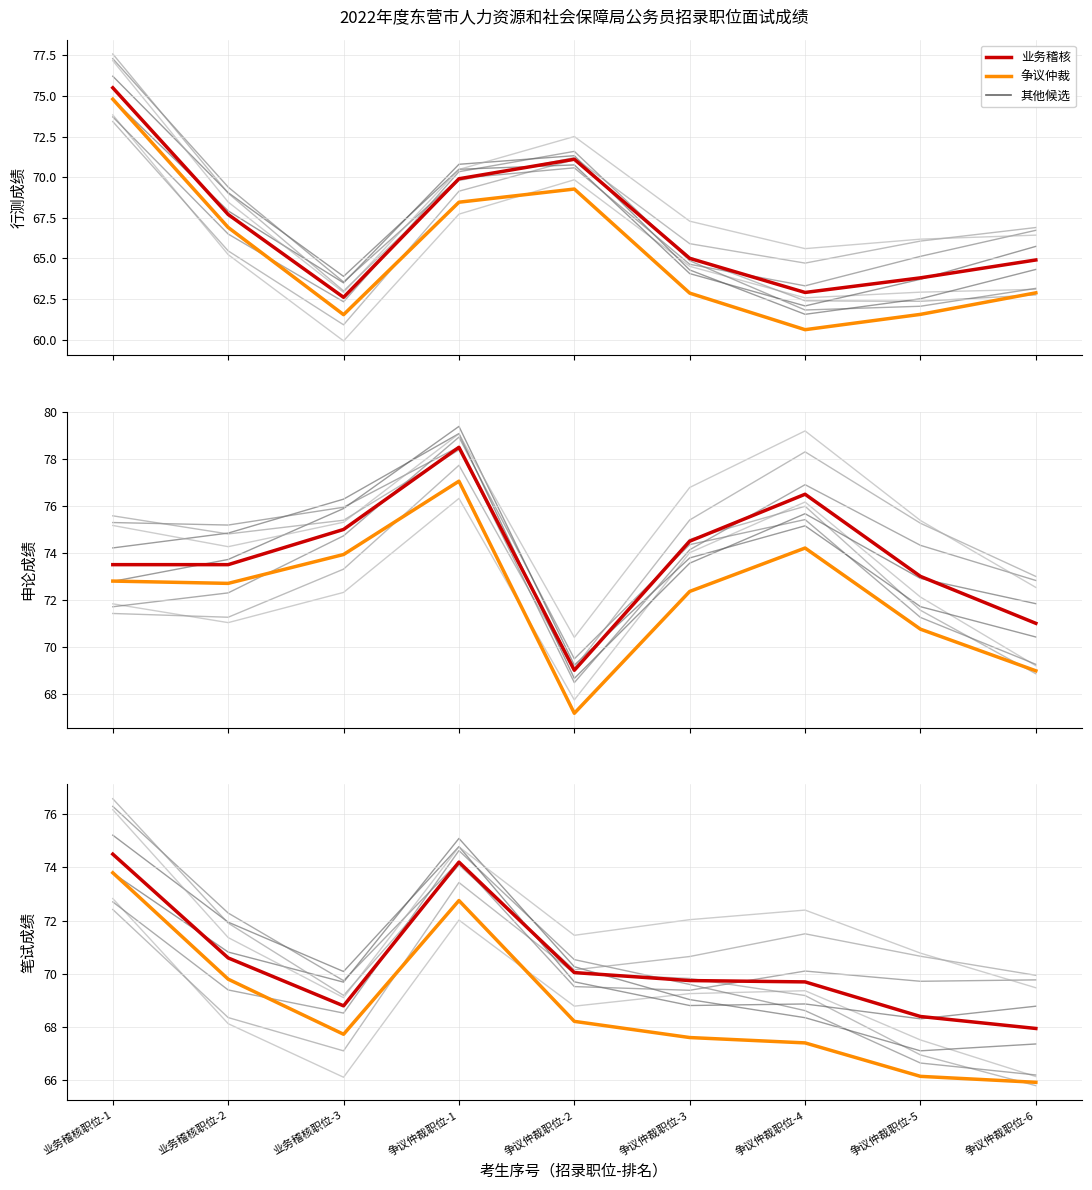

Which series has the largest total across all categories?

申论成绩